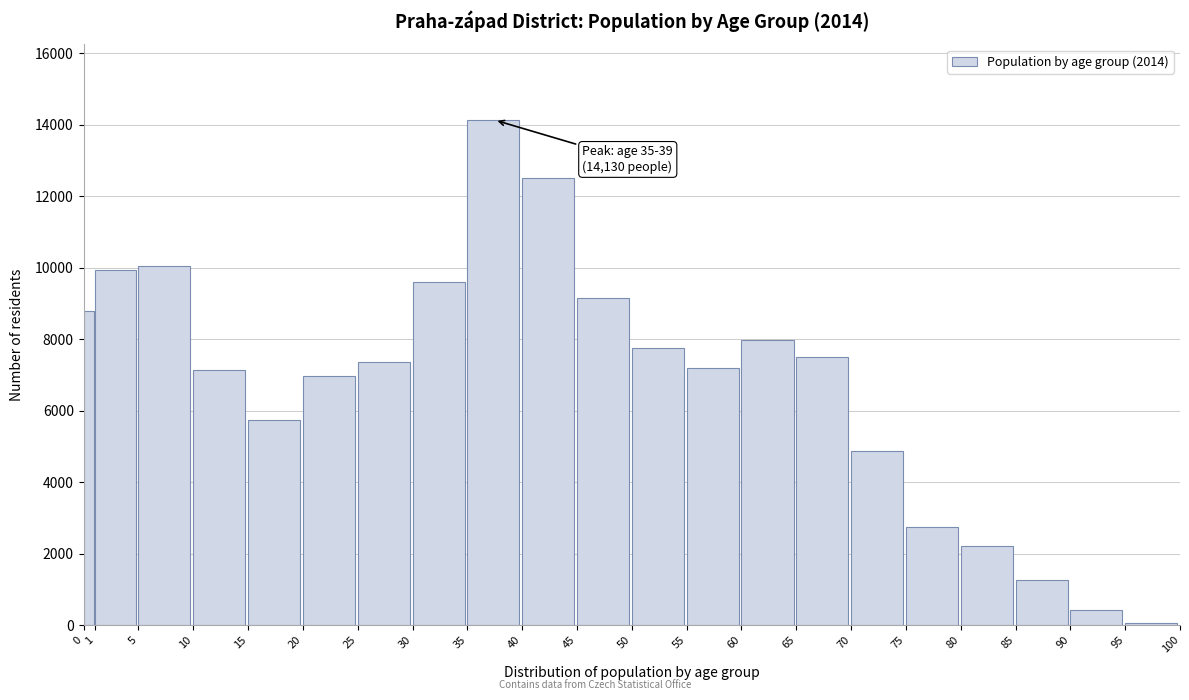

Approximately how many times larger is the value at 65 compared to 75?

2.7